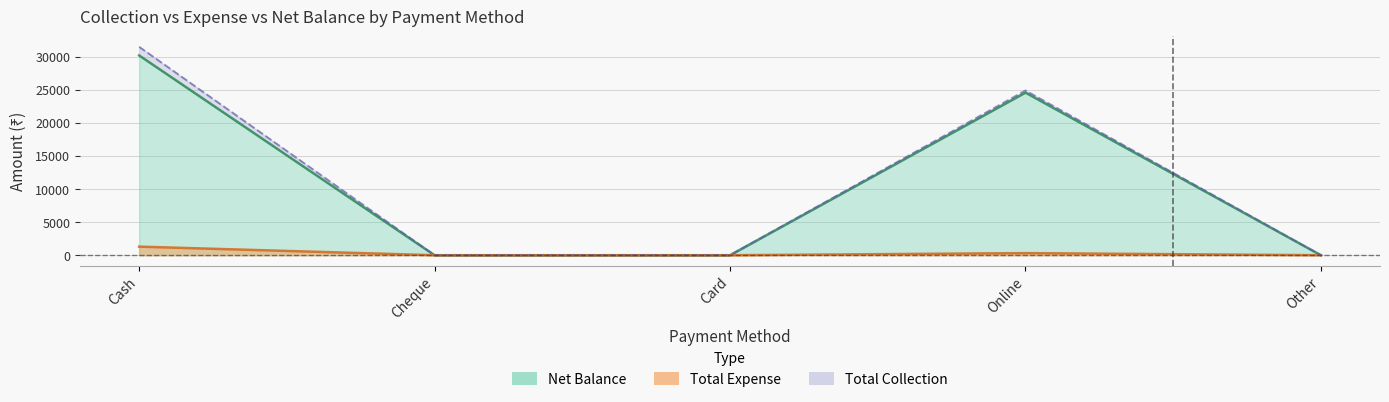

True or false: Total Expense and Net Balance cross at least once.

False